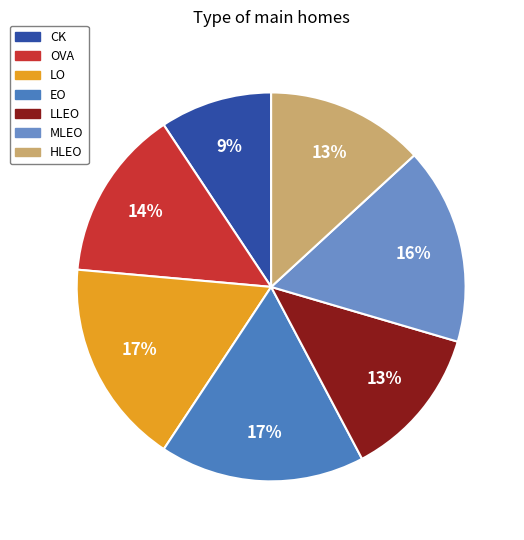

Combined, what portion of the pie is HLEO and CK?

22.5%